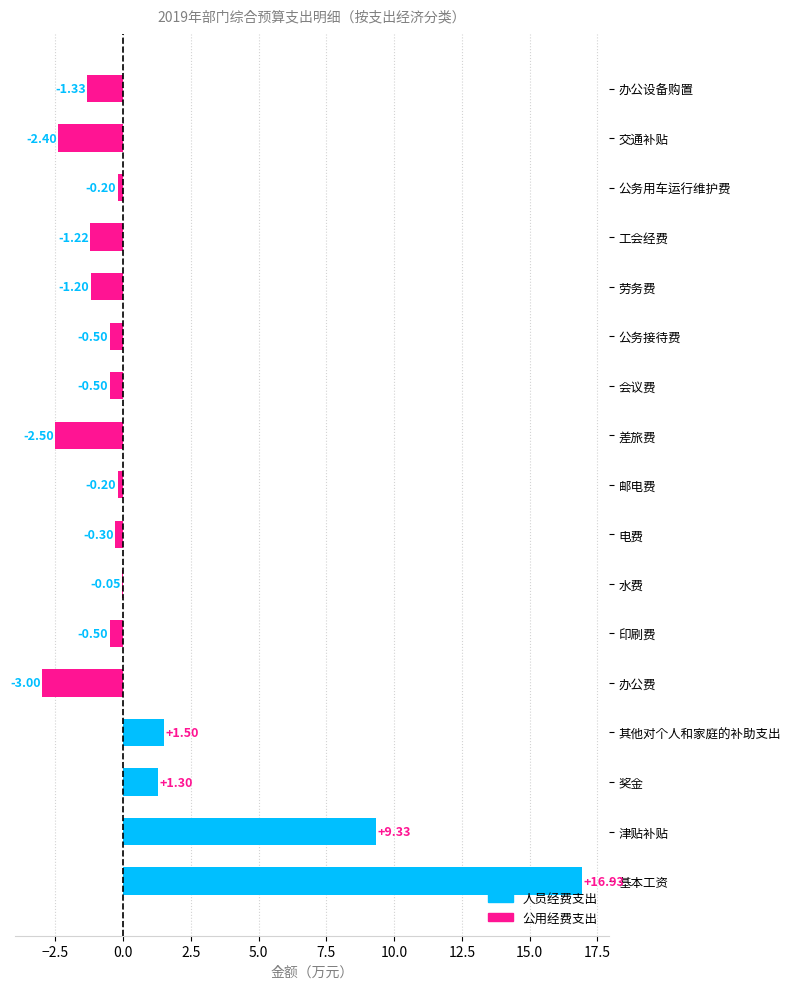

What is the sum of the values at 邮电费 and 办公设备购置?

-1.5